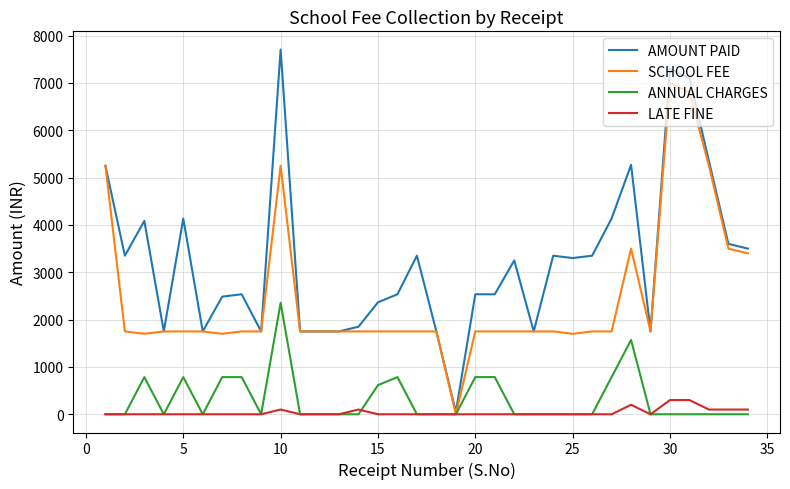

What is the highest value of the ANNUAL CHARGES series?

2355